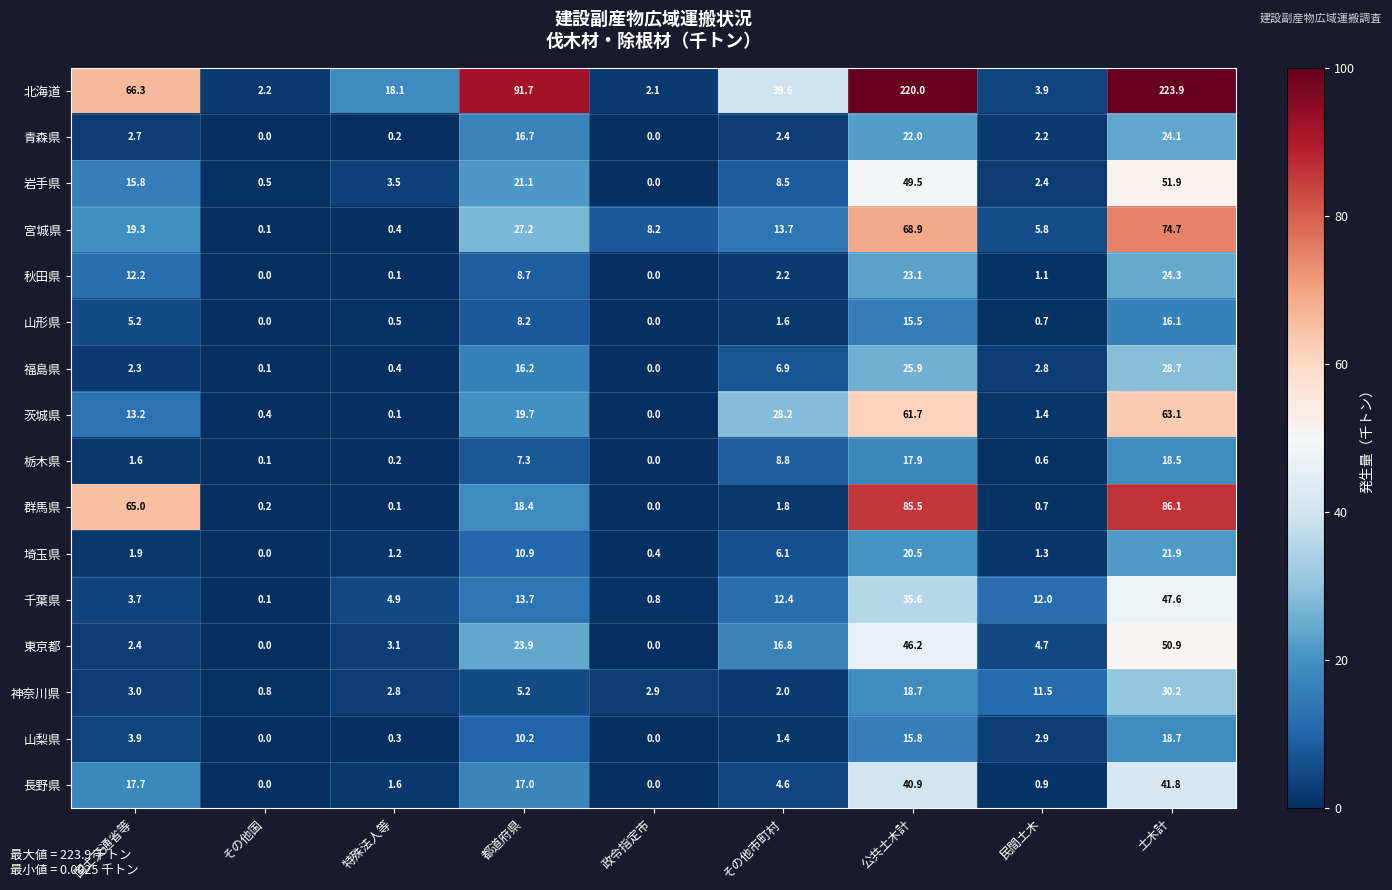

At 都道府県, list the series in order from largest to smallest.

北海道, 宮城県, 東京都, 岩手県, 茨城県, 群馬県, 長野県, 青森県, 福島県, 千葉県, 埼玉県, 山梨県, 秋田県, 山形県, 栃木県, 神奈川県